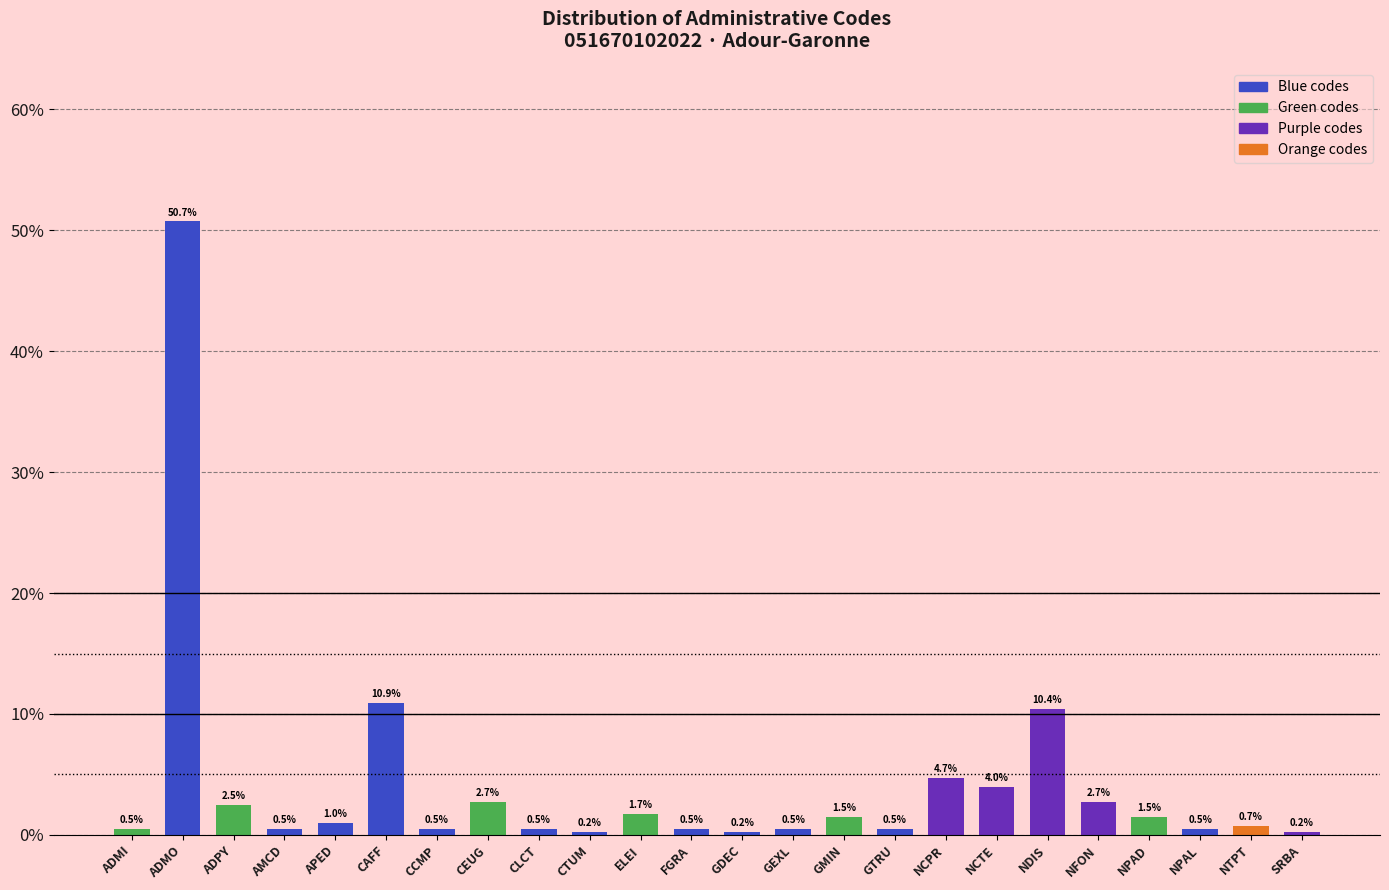

What is the value of the 12th bar from the left?

0.5